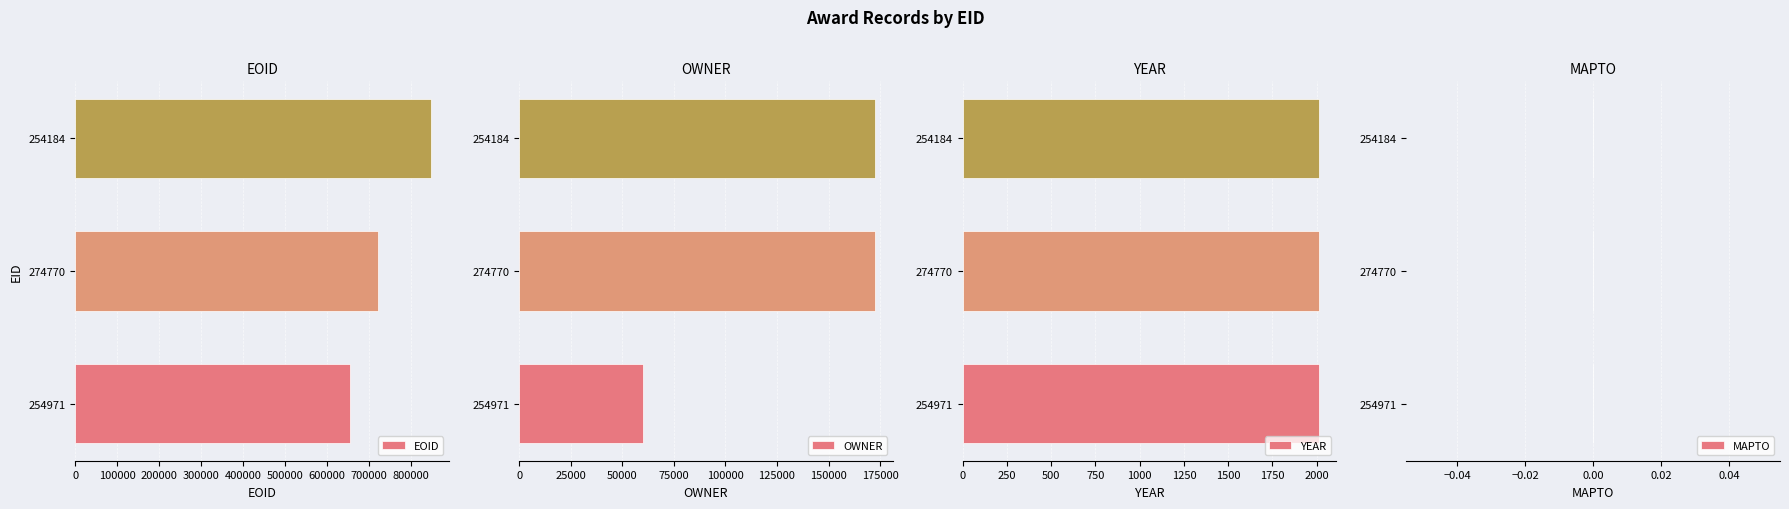

Is it true that EOID equals 405851 at 254971?

False